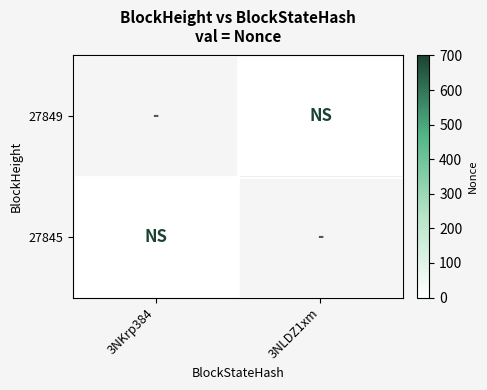

At which category does the chart reach its peak across all series?

3NLDZ1xm